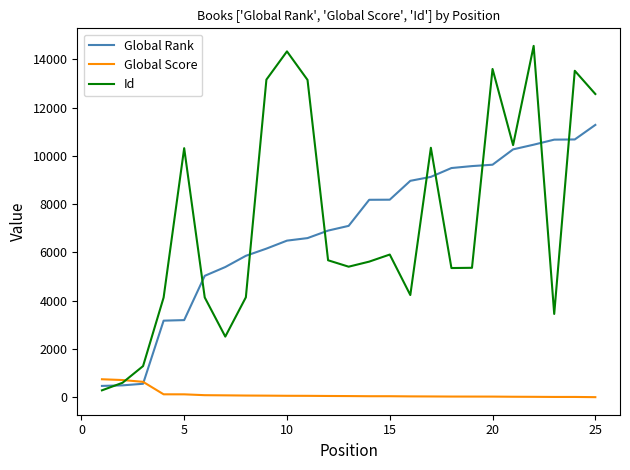

In Id, how many points are lower than both neighbors (excluding endpoints)?

6